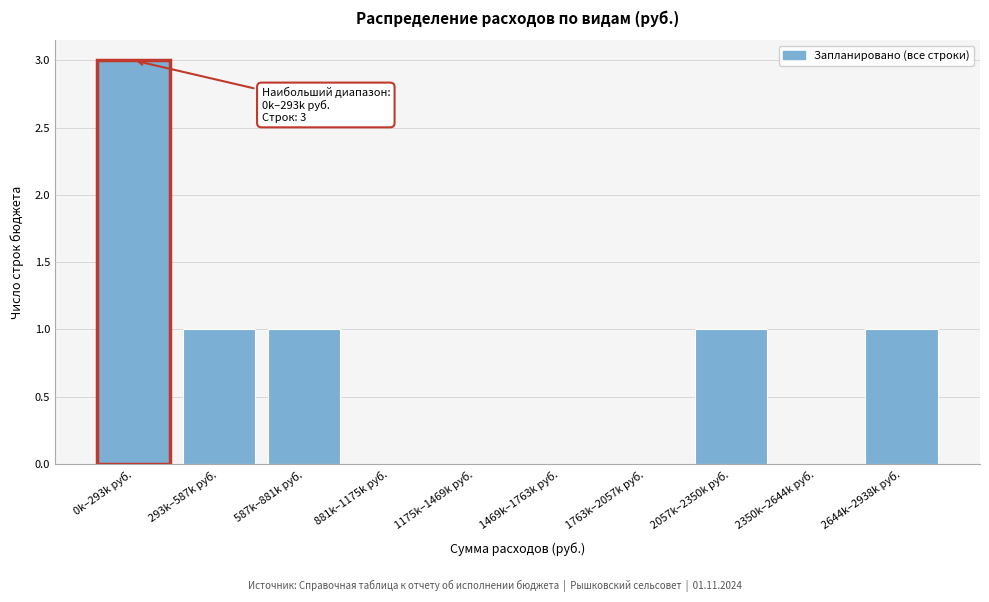

Reading left to right, transcribe all the data shown in this chart.

0k–293k руб.=3	293k–587k руб.=1	587k–881k руб.=1	881k–1175k руб.=0	1175k–1469k руб.=0	1469k–1763k руб.=0	1763k–2057k руб.=0	2057k–2350k руб.=1	2350k–2644k руб.=0	2644k–2938k руб.=1